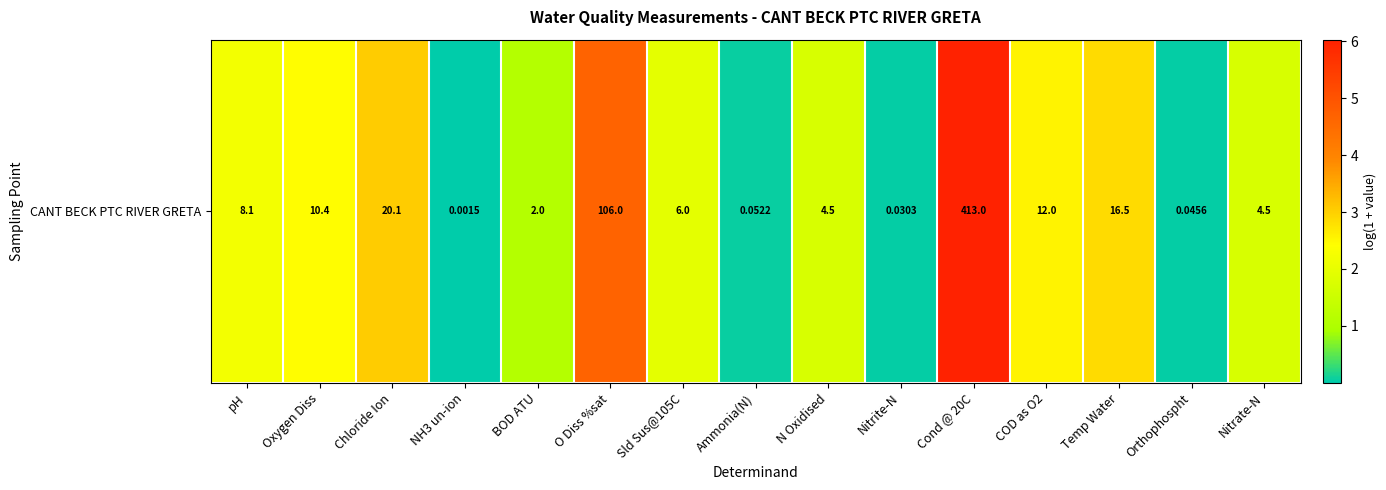

How many data points are above 1?

11